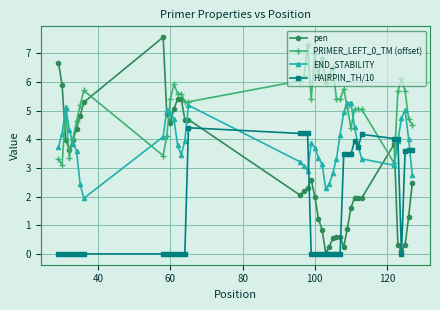

Which series has the largest range (max minus min)?

pen